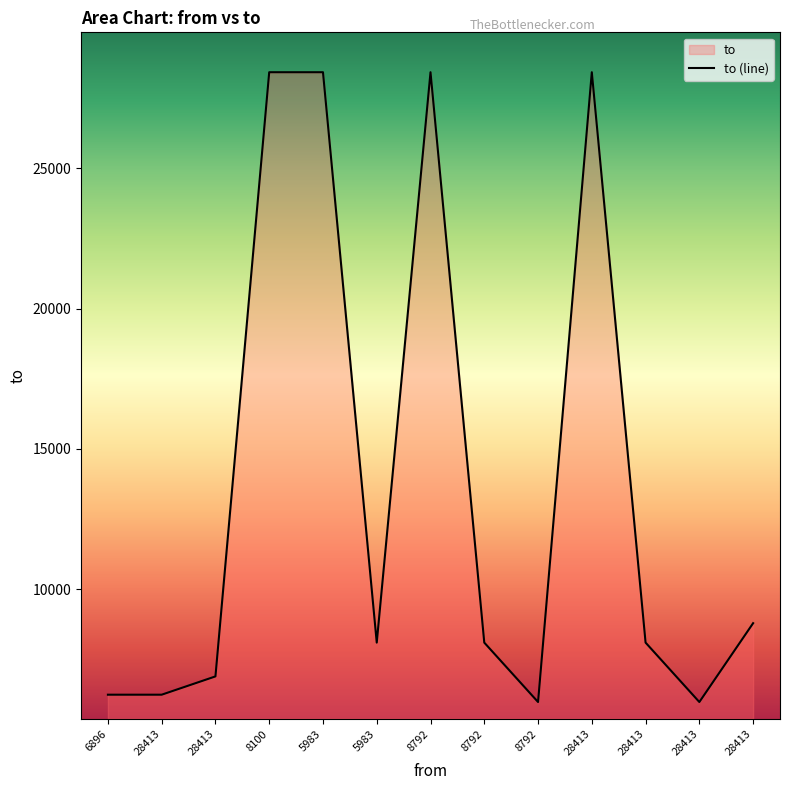

What is the label of the 13th point from the right?

6896